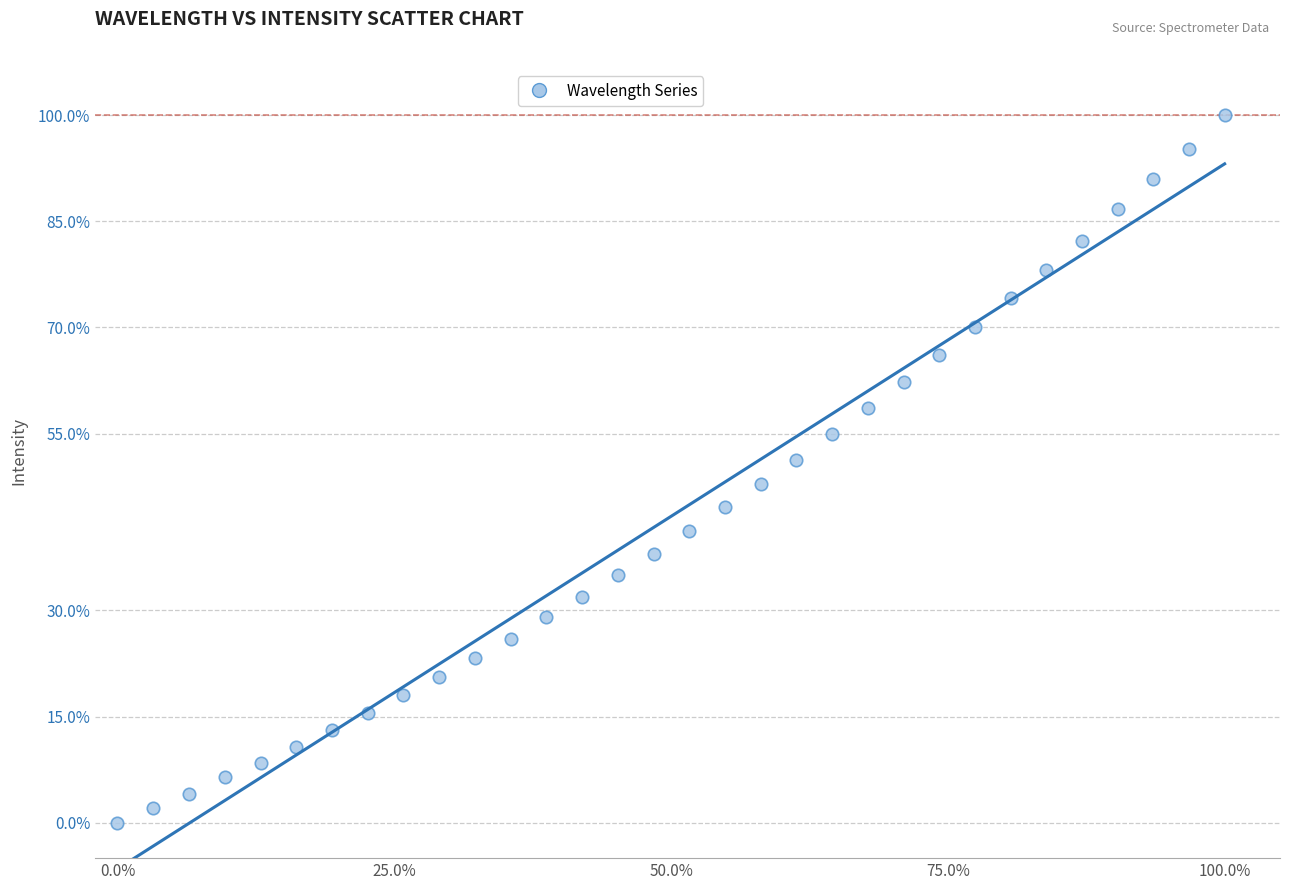

What is the range of Y values (max minus min)?

100.0